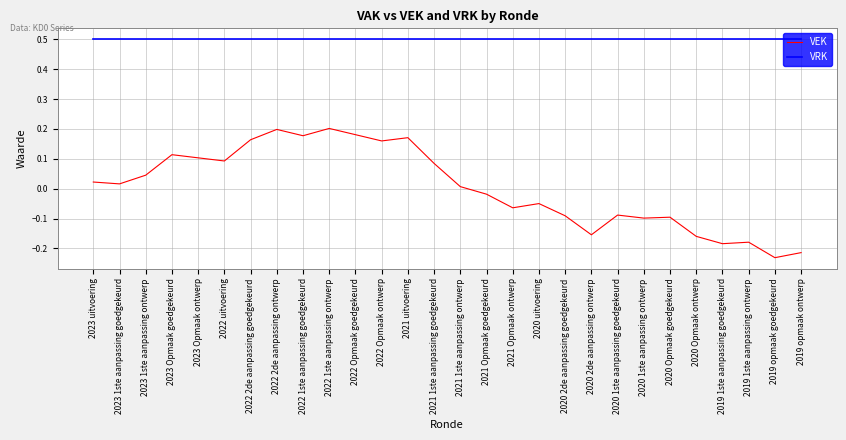

What position from the right is 2021 Opmaak goedgekeurd?

13